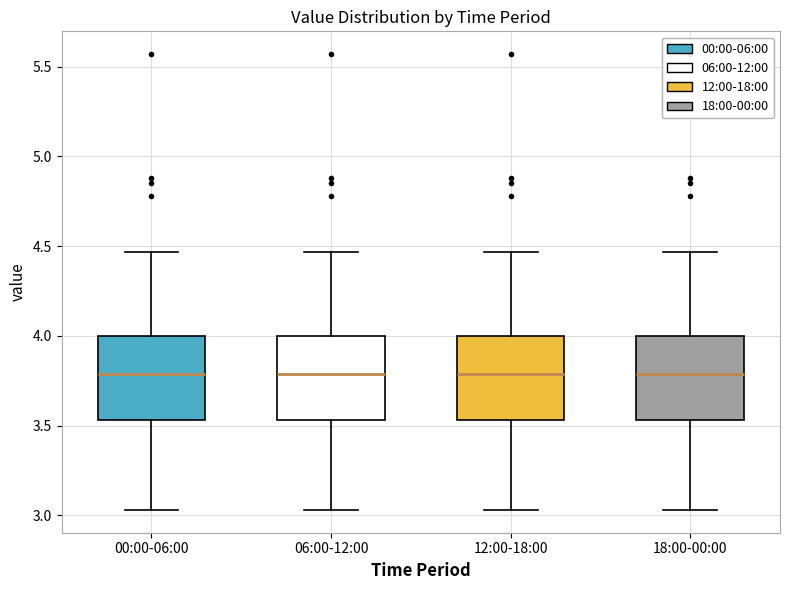

Where does the median line of the box for 12:00-18:00 sit on the y-axis? The values are not printed on the chart, so give them approximately, as read against the axis.

3.80